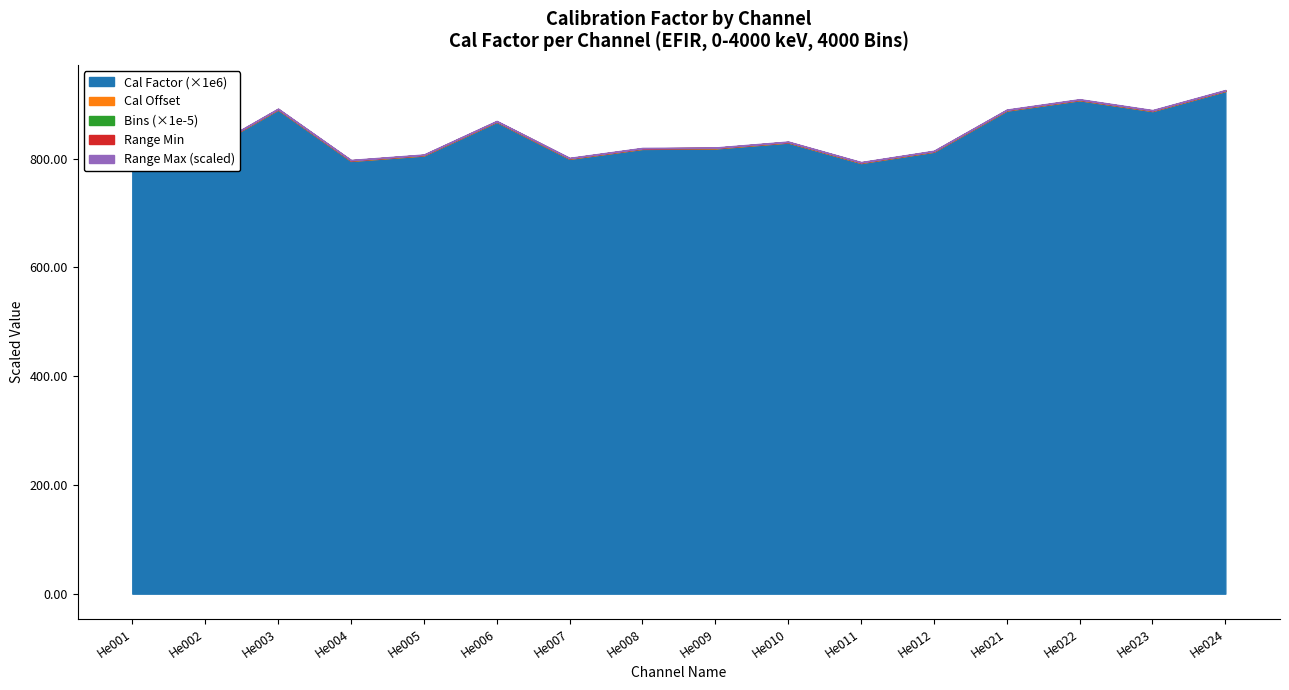

True or false: Range Min has a value of 0.0 at He010.

True